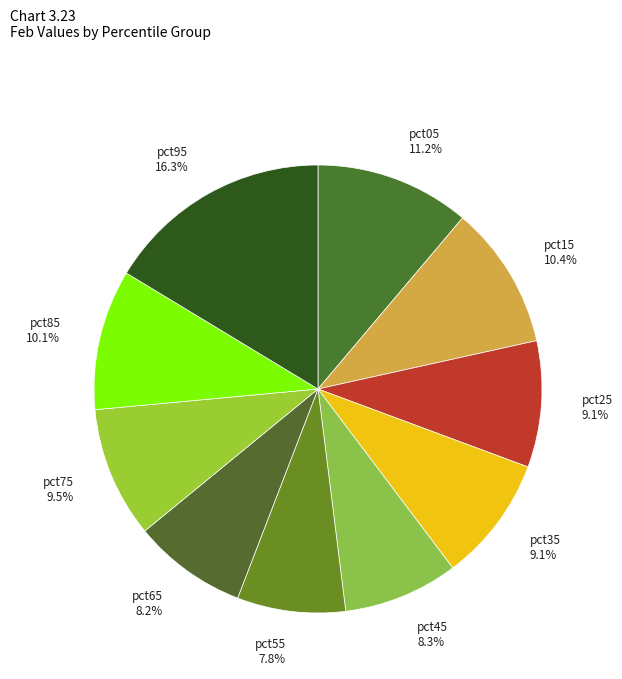

Between pct45 and pct25, which is larger?

pct25